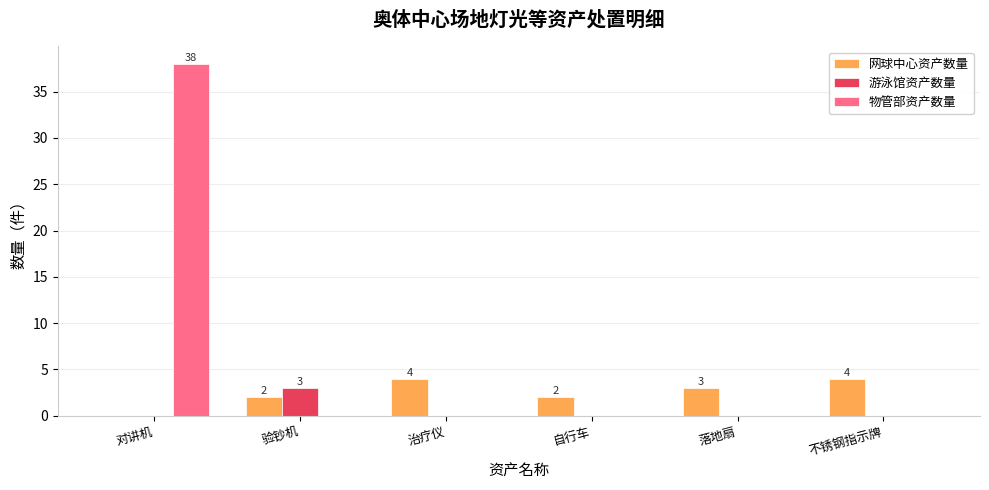

Which category has the highest value in the 游泳馆资产数量 series?

验钞机